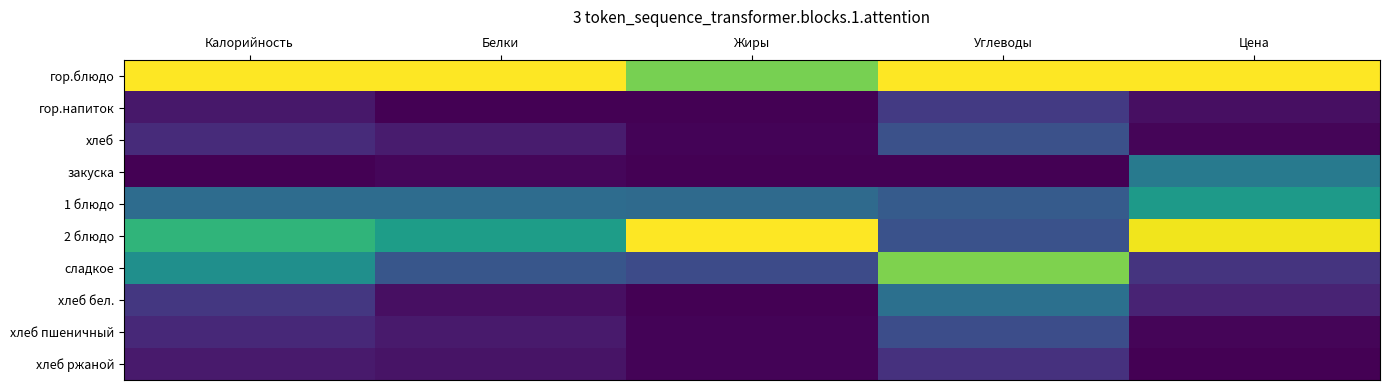

Which series has the largest range (max minus min)?

2 блюдо